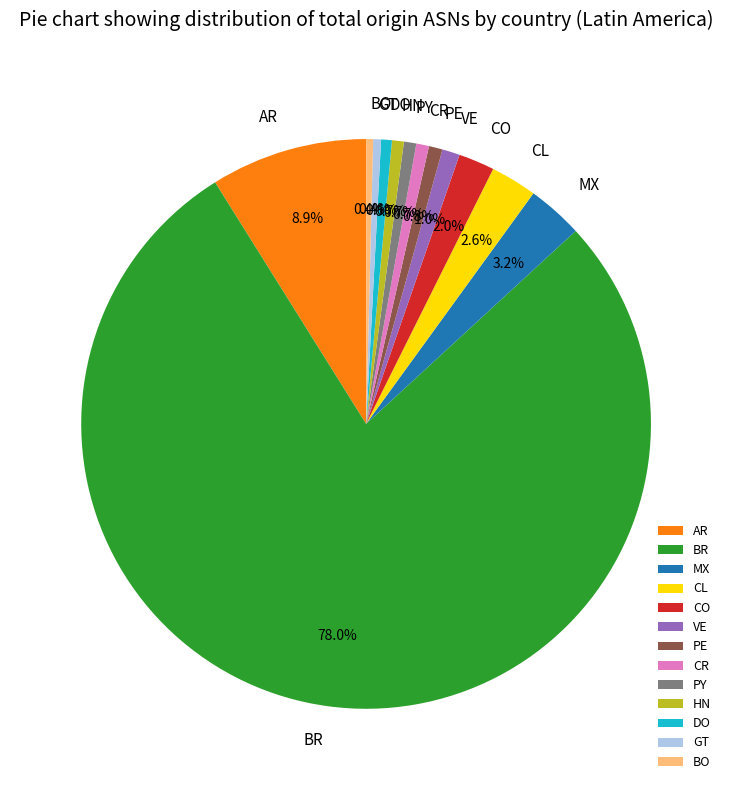

Approximately how many times larger is the value at PE compared to BO?

2.0